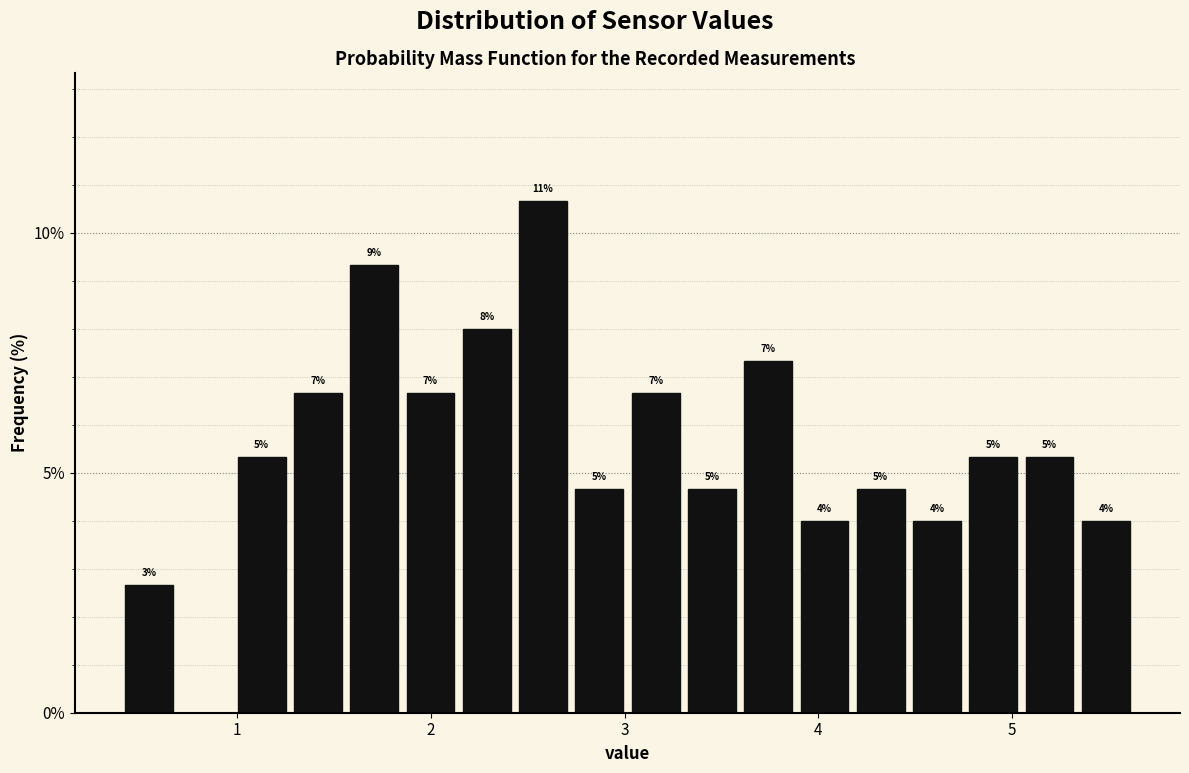

Around what value on the x-axis is the tallest bar? Give the approximate position of its centre, as read against the axis.

2.6